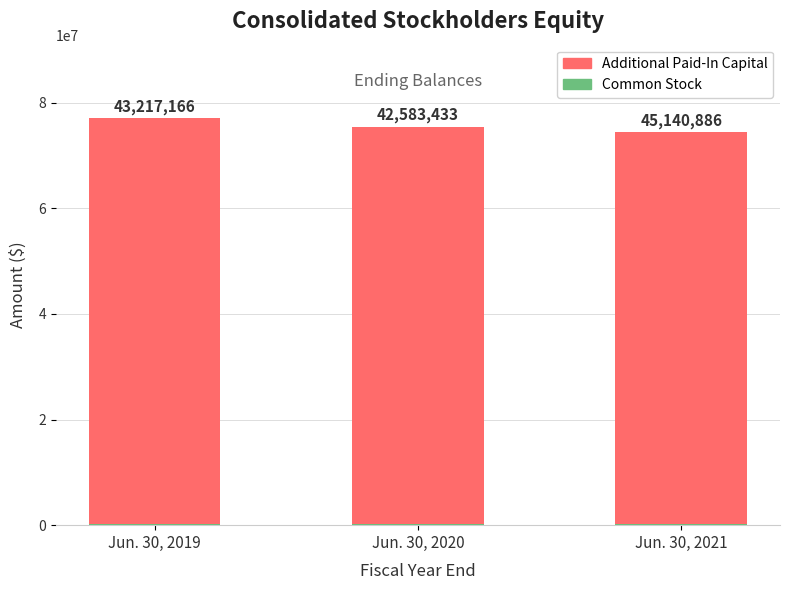

At how many categories does at least one series exceed 45785440?

3